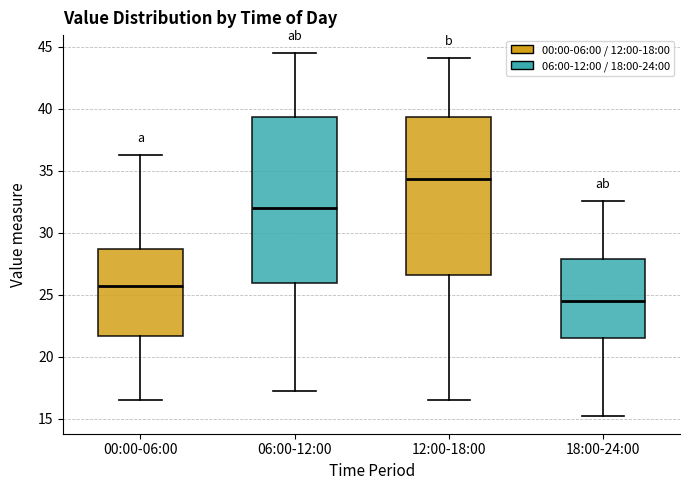

Reading left to right, transcribe this box plot: for each box, give where its median line is, the range the box spans, and where its two whiskers end, as read against the y-axis. The values are not printed on the chart, so give them approximately, as read against the axis.

00:00-06:00: median 25.5, box 21.5 to 28.5, whiskers 16.5 to 36.5
06:00-12:00: median 32.0, box 26.0 to 39.5, whiskers 17.5 to 44.5
12:00-18:00: median 34.5, box 26.5 to 39.5, whiskers 16.5 to 44.0
18:00-24:00: median 24.5, box 21.5 to 28.0, whiskers 15.5 to 32.5